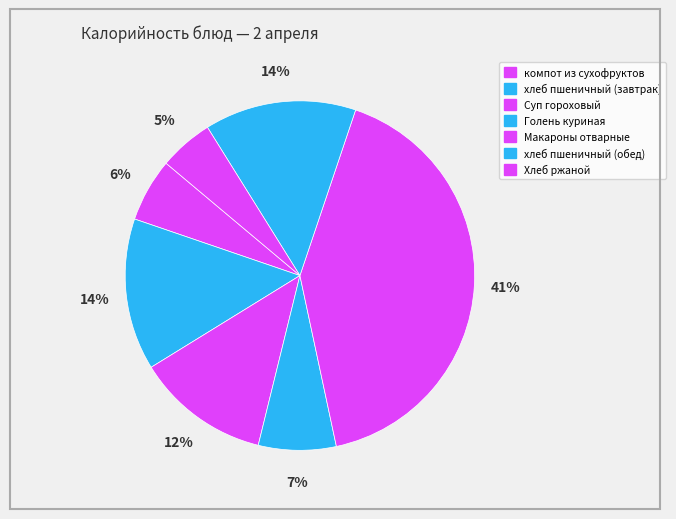

How many slices are in this pie chart?

7